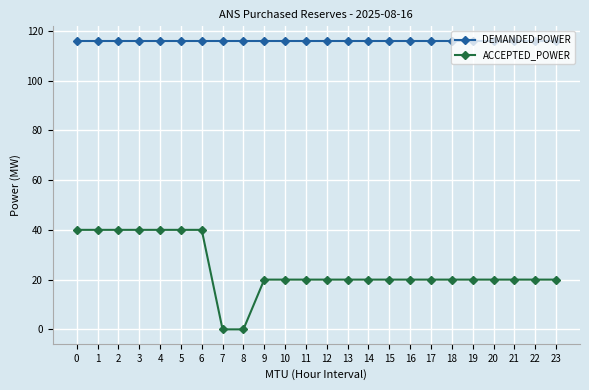

What is the sum of all ACCEPTED_POWER values?

580